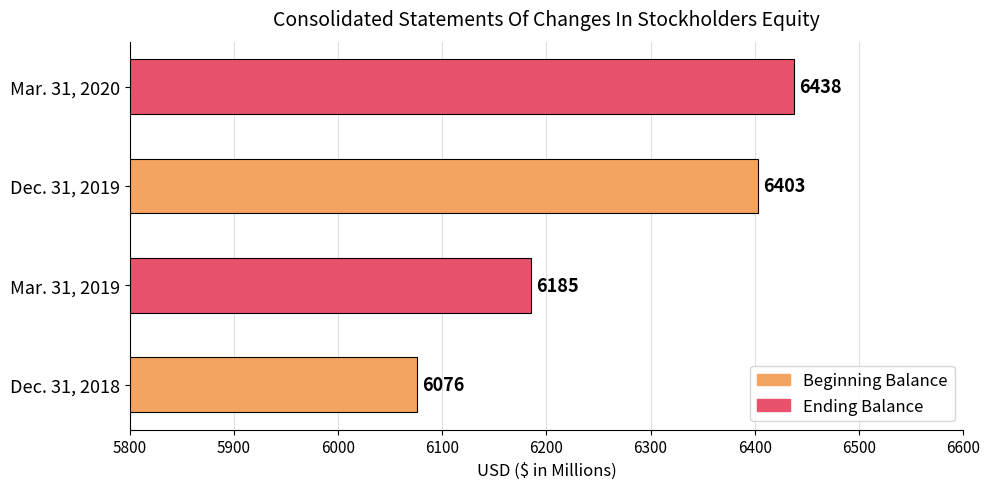

How many data points are less than 6403?

2